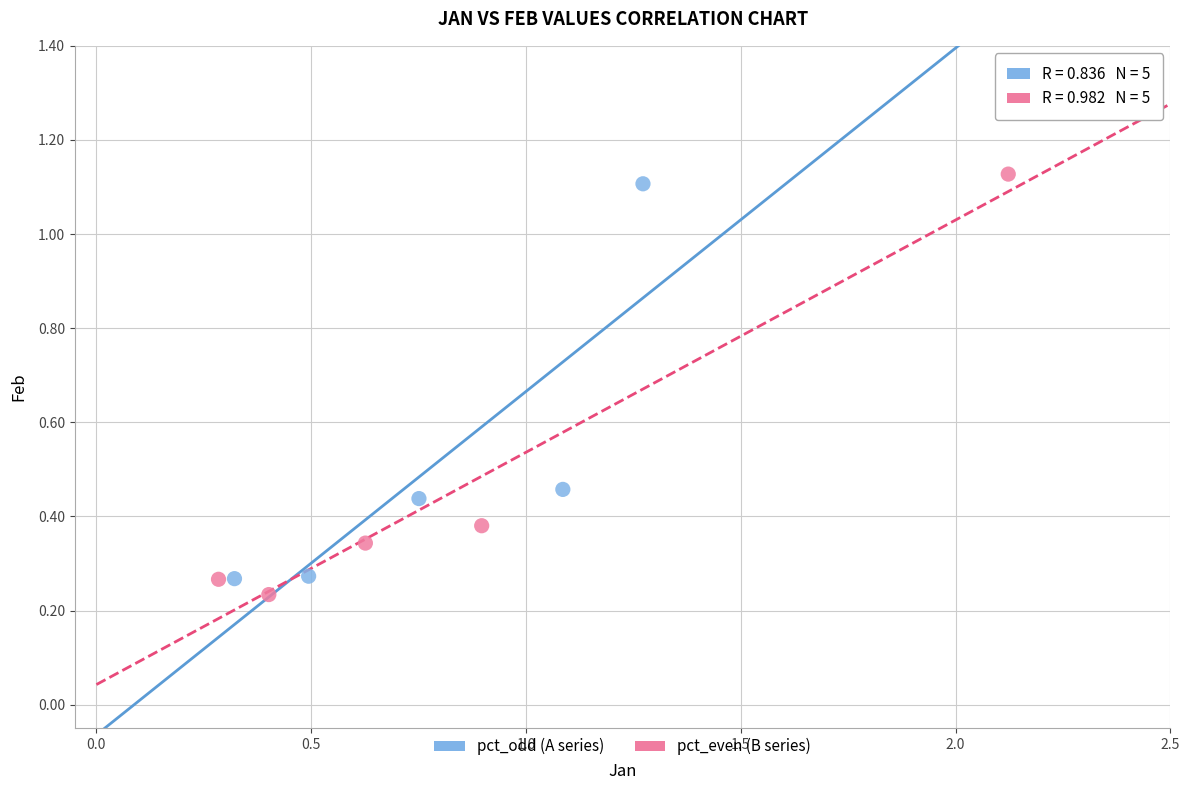

Which series reaches the minimum Y coordinate?

pct_even (B series)